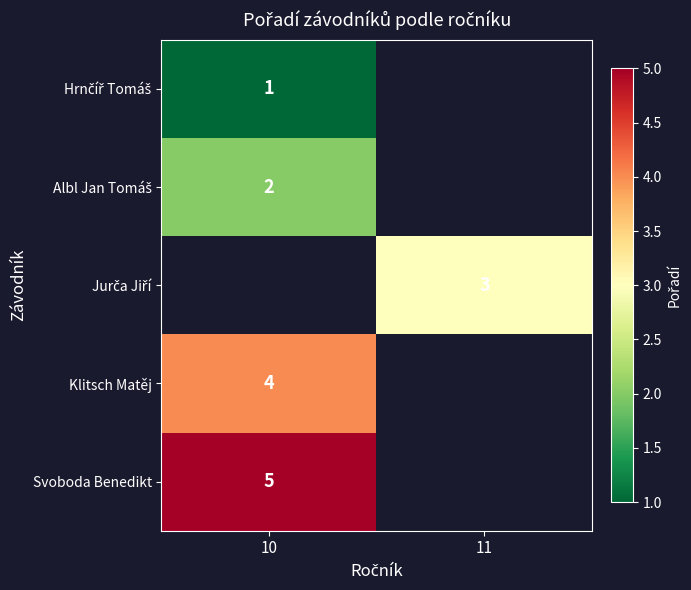

What is the greatest value displayed?

5.0